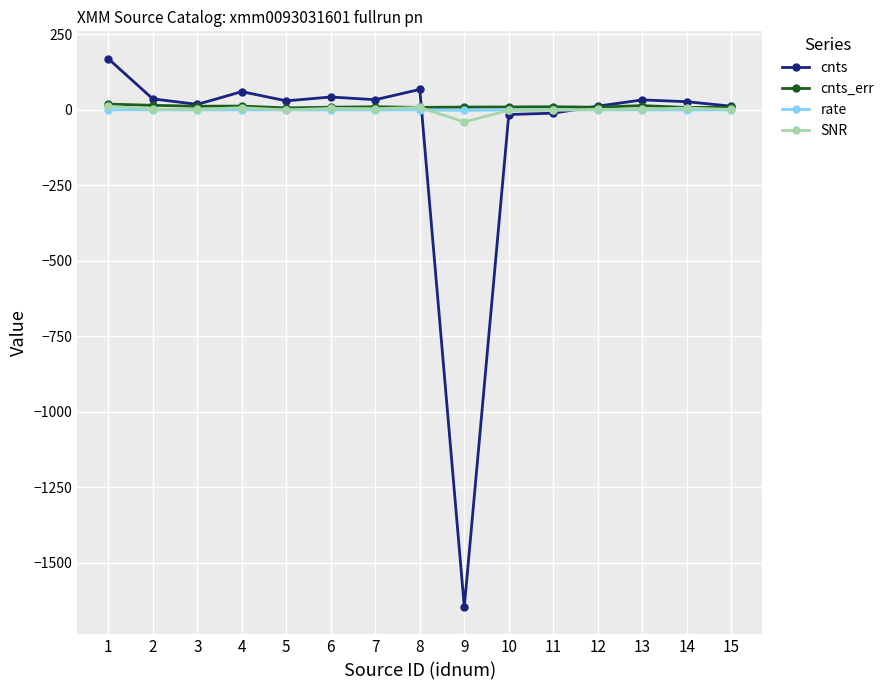

What is the minimum value shown in the chart?

-1647.1